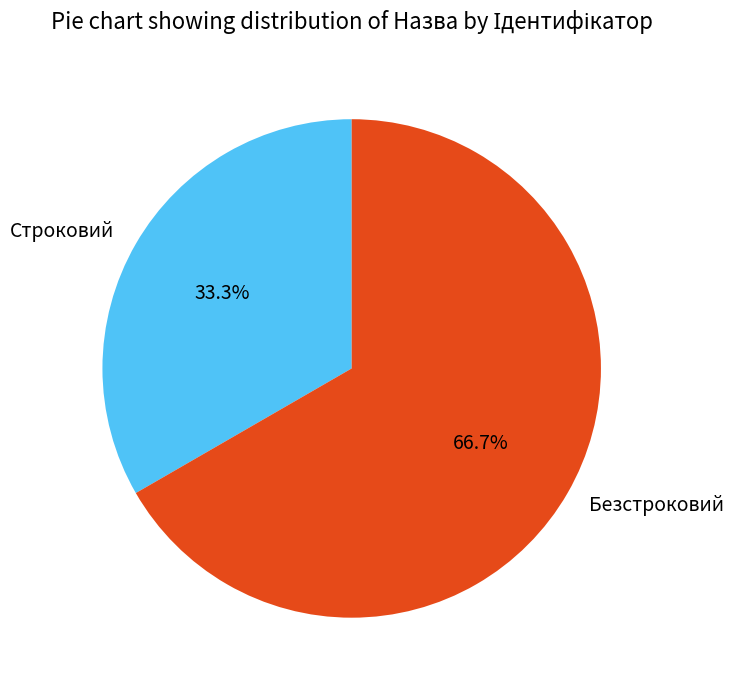

To the nearest percent, what is the difference between the largest and smallest slice percentages?

33%